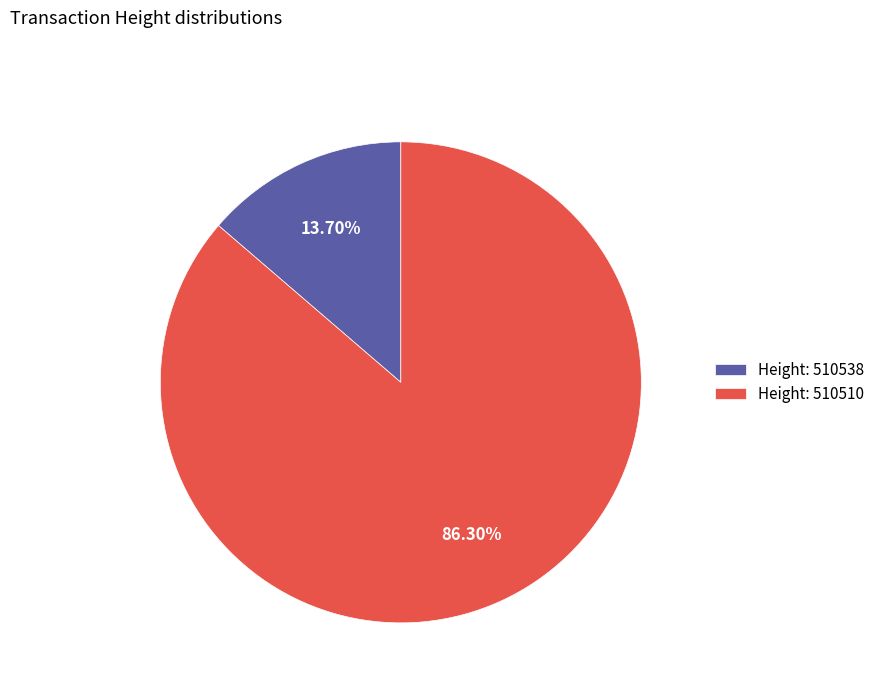

What is the ratio of the value at Height: 510510 to the value at Height: 510538?

6.3